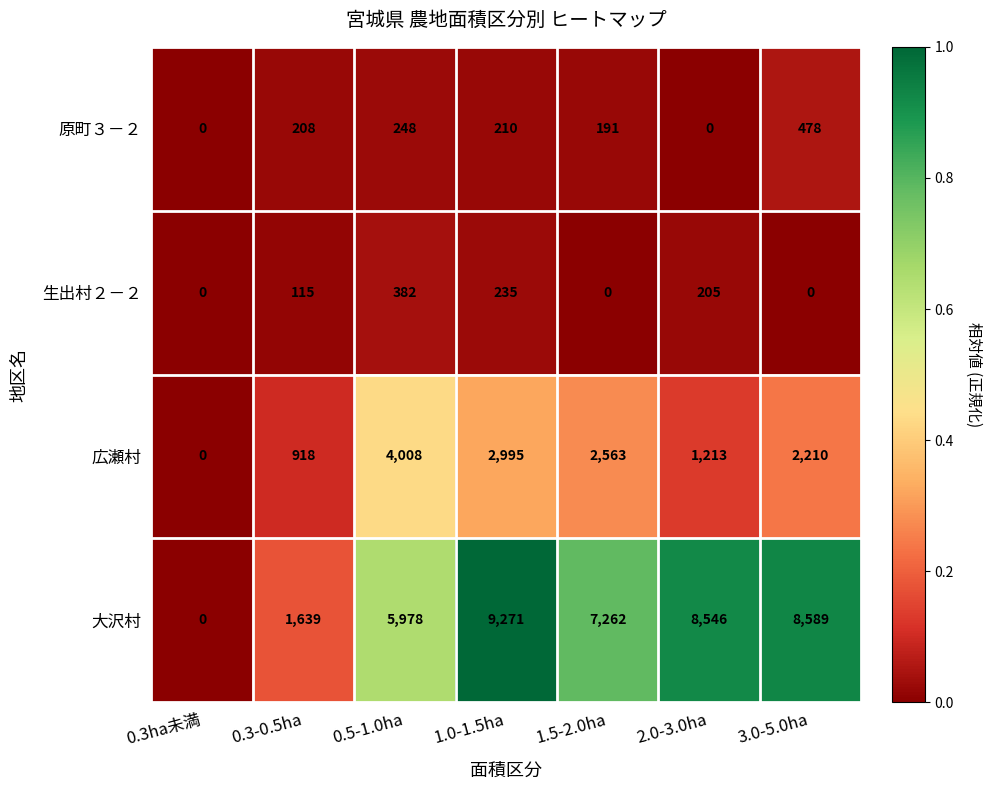

What is the sum of all 原町３－２ values?

1335